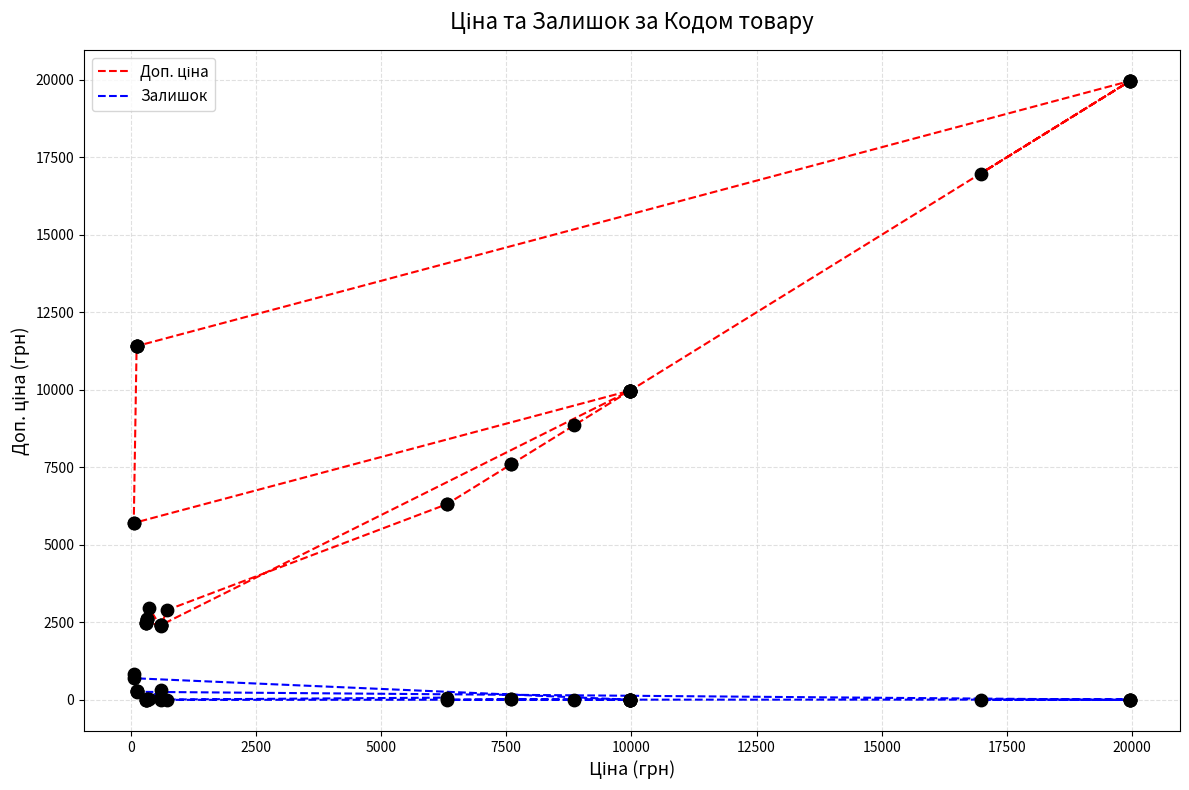

Which series reaches the minimum Y coordinate?

Залишок